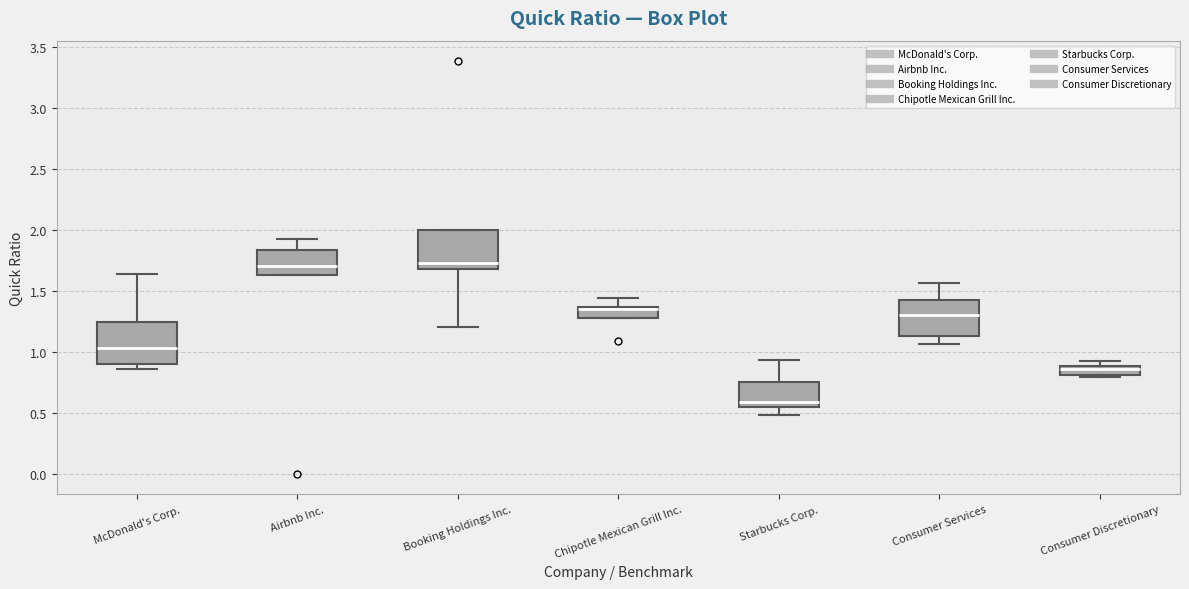

Where does the upper whisker of the box for Chipotle Mexican Grill Inc. end on the y-axis? The values are not printed on the chart, so give them approximately, as read against the axis.

1.45